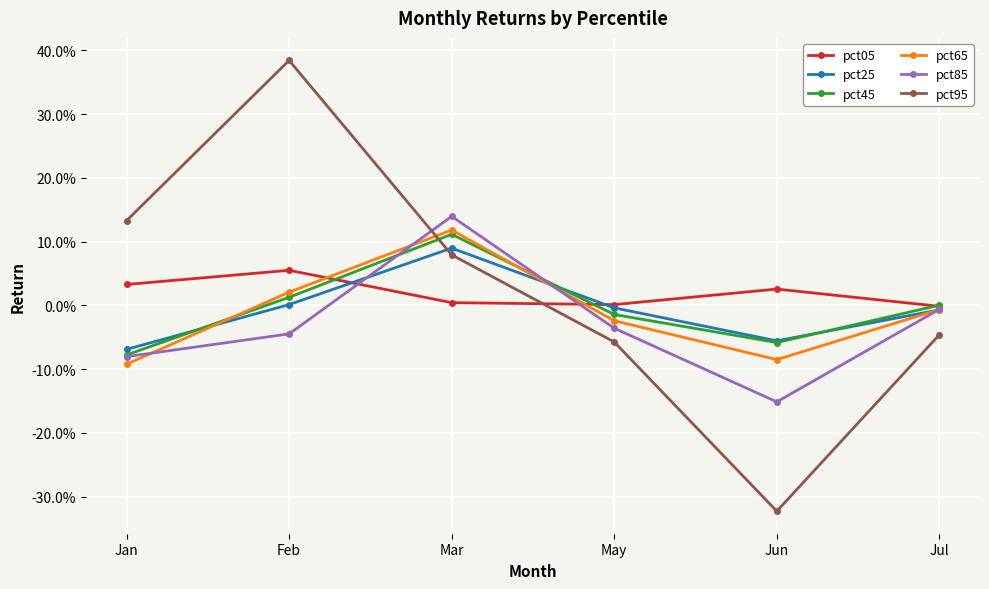

After their last crossing, which series has the higher values: pct95 or pct85?

pct85